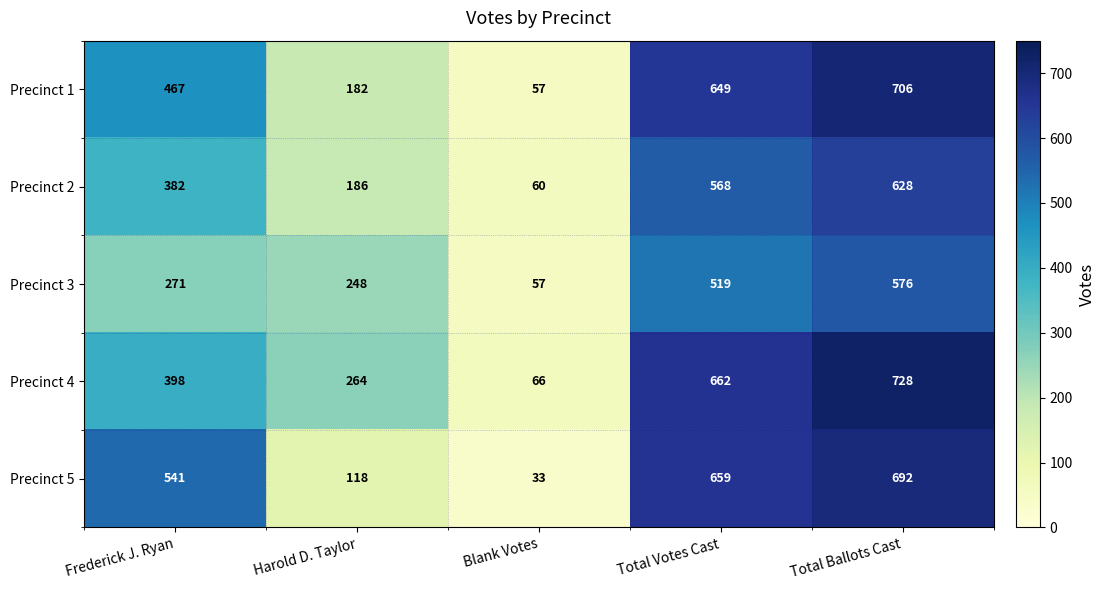

What is the minimum value shown in the chart?

33